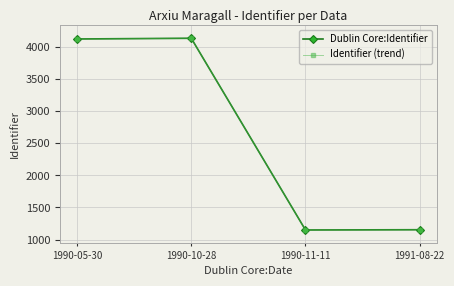

What is the label of the 4th point from the right?

1990-05-30